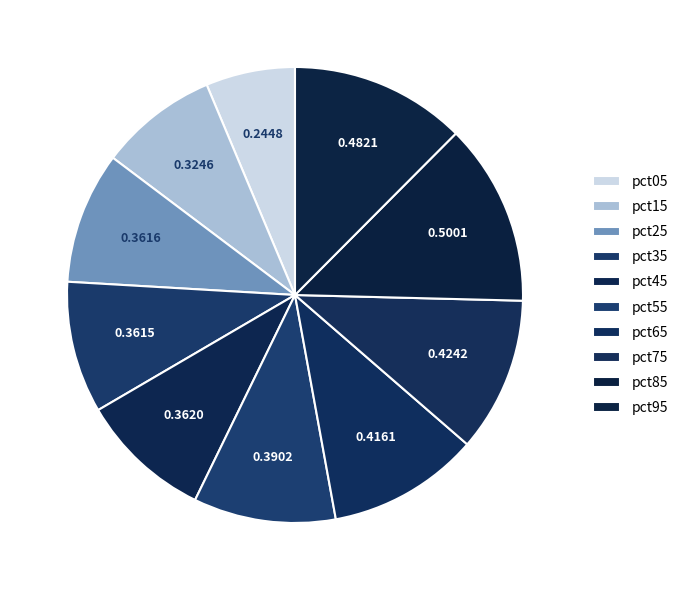

Do pct85 and pct15 together represent more than half of the pie?

No